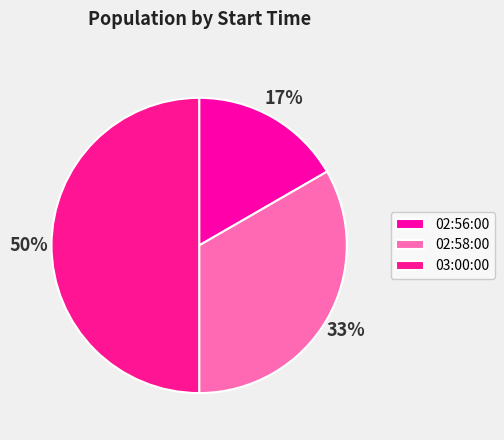

Is it true that 02:58:00 is 33% of the pie?

True